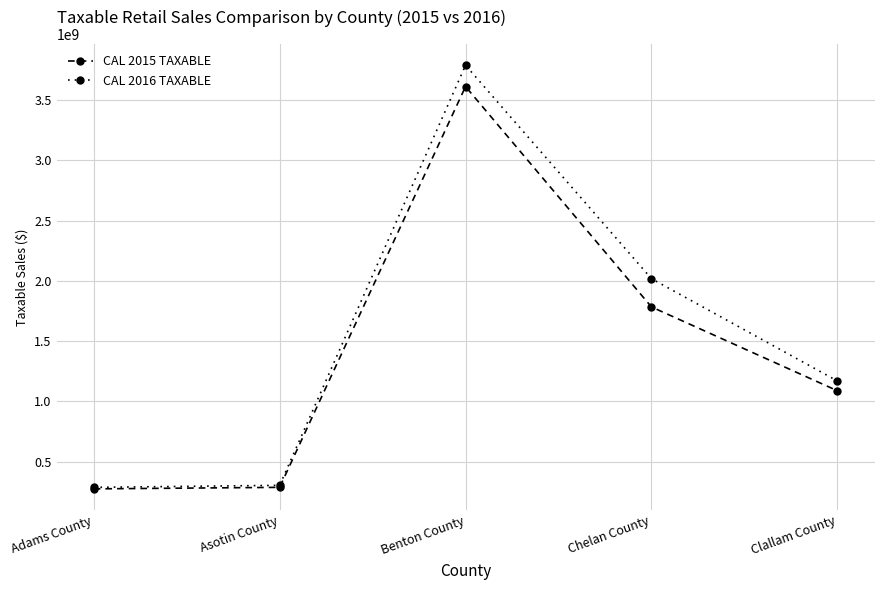

Reading left to right, list all the values displayed in this chart.

CAL 2015 TAXABLE: 273180647	285849354	3612773217	1783536928	1087772038
CAL 2016 TAXABLE: 285797048	302552381	3789869697	2018134291	1169064167